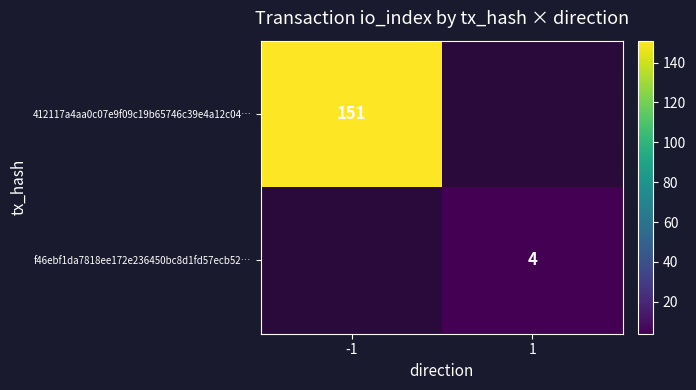

Is it true that 412117a4aa0c07e9f09c19b65746c39e4a12c04… equals 151 at -1?

True